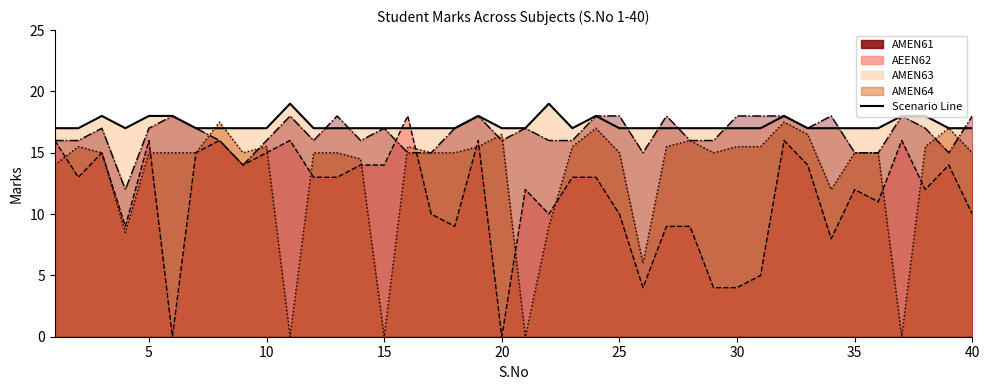

Does the chart display data point markers on the line(s)?

No